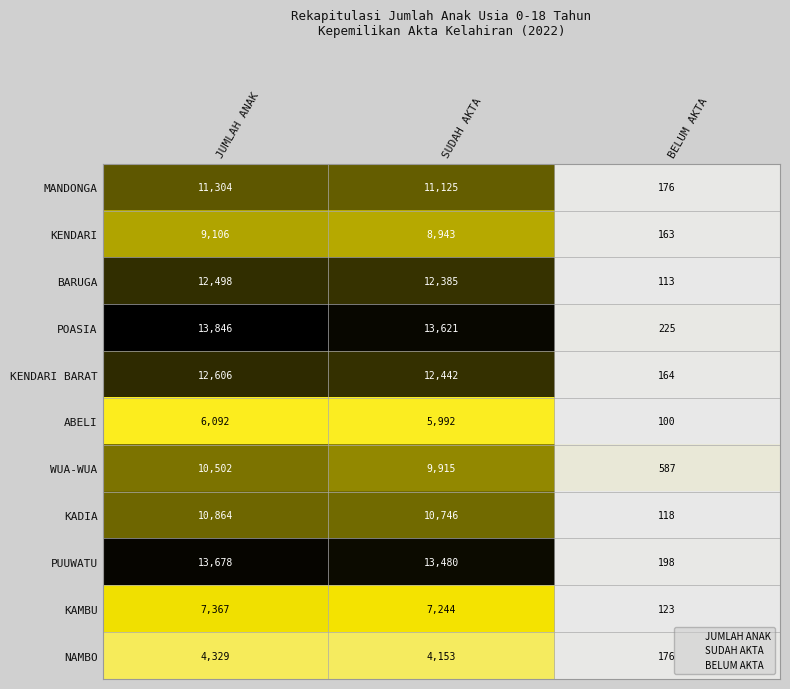

True or false: NAMBO has a value of 7124 at JUMLAH ANAK.

False